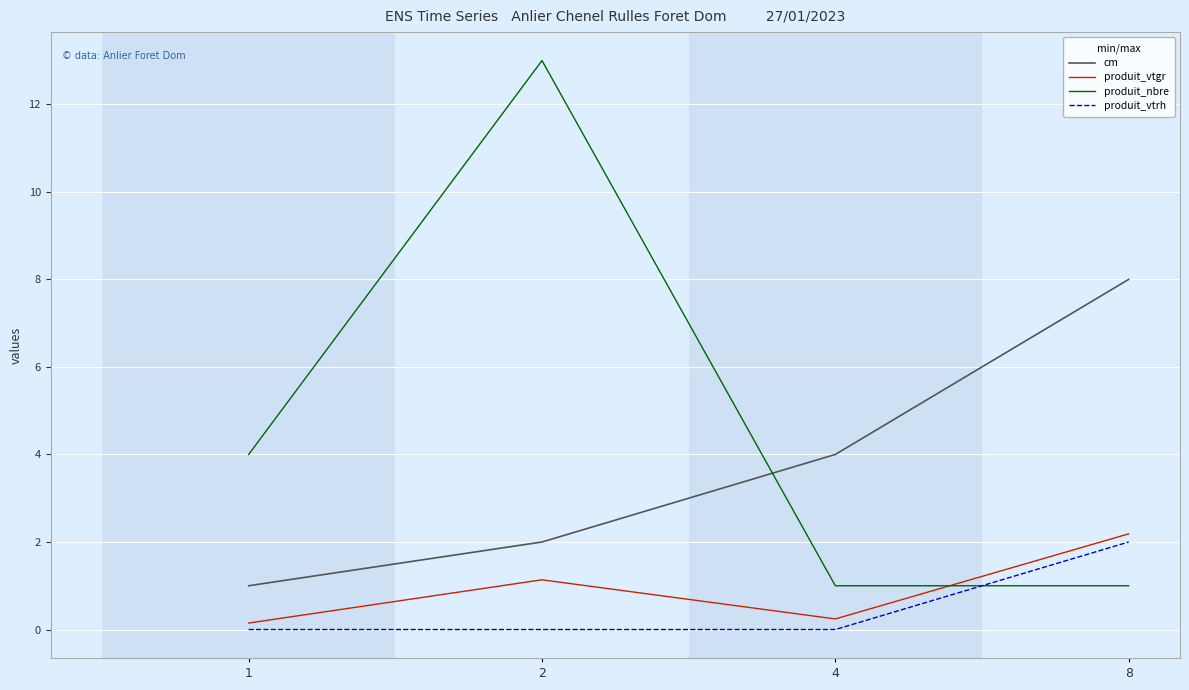

Which series has the largest range (max minus min)?

produit_nbre